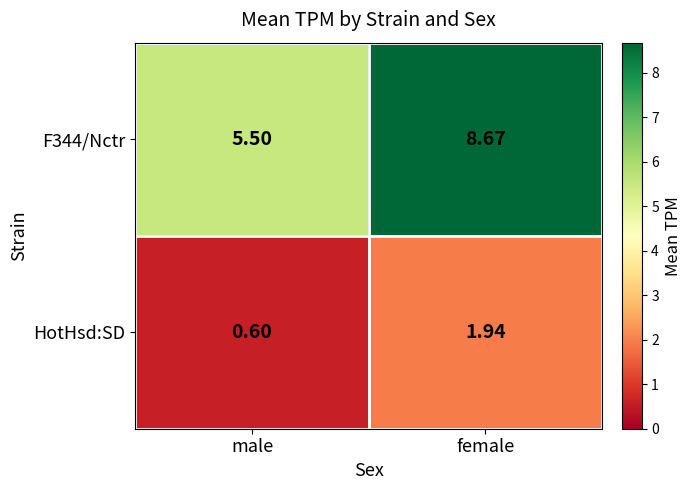

At which label does F344/Nctr reach its peak?

female